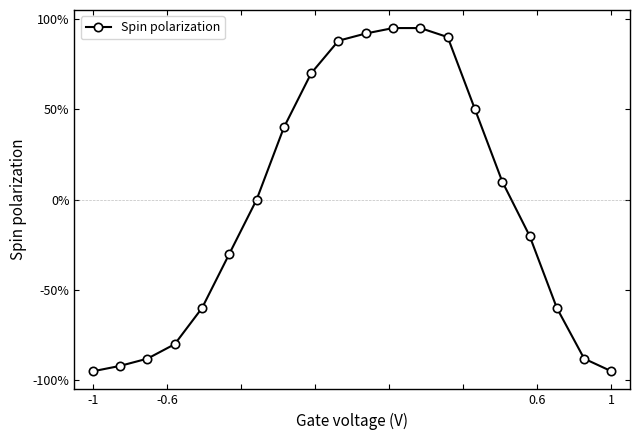

Reading left to right, transcribe all the data shown in this chart.

-95	-92	-88	-80	-60	-30	0	40	70	88	92	95	95	90	50	10	-20	-60	-88	-95